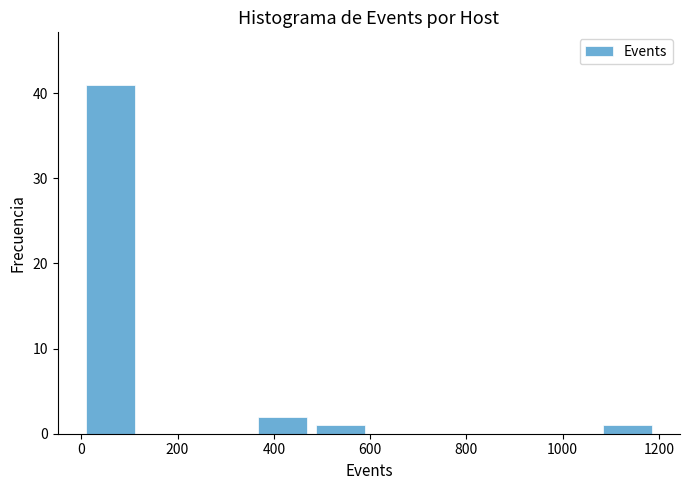

What is the height of the bar covering 1080 to 1200 on the x-axis? Neither the bar edges nor the heights are printed on the chart, so give them approximately, as read against the axes.

1